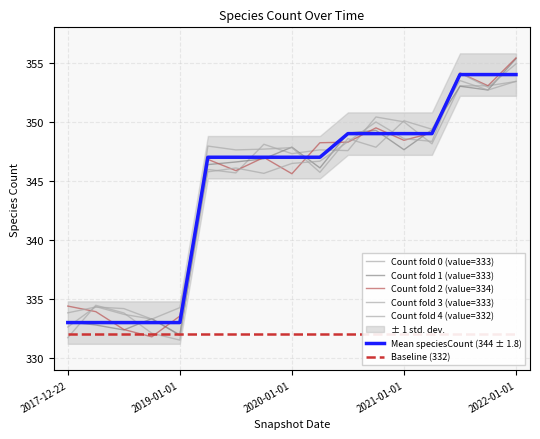

How many data points are less than 347?

5